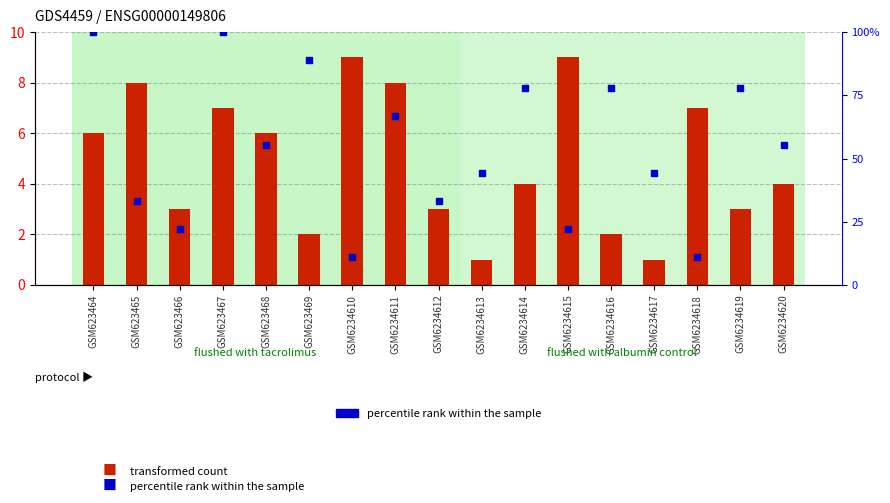

At how many categories does at least one series exceed 28?

13